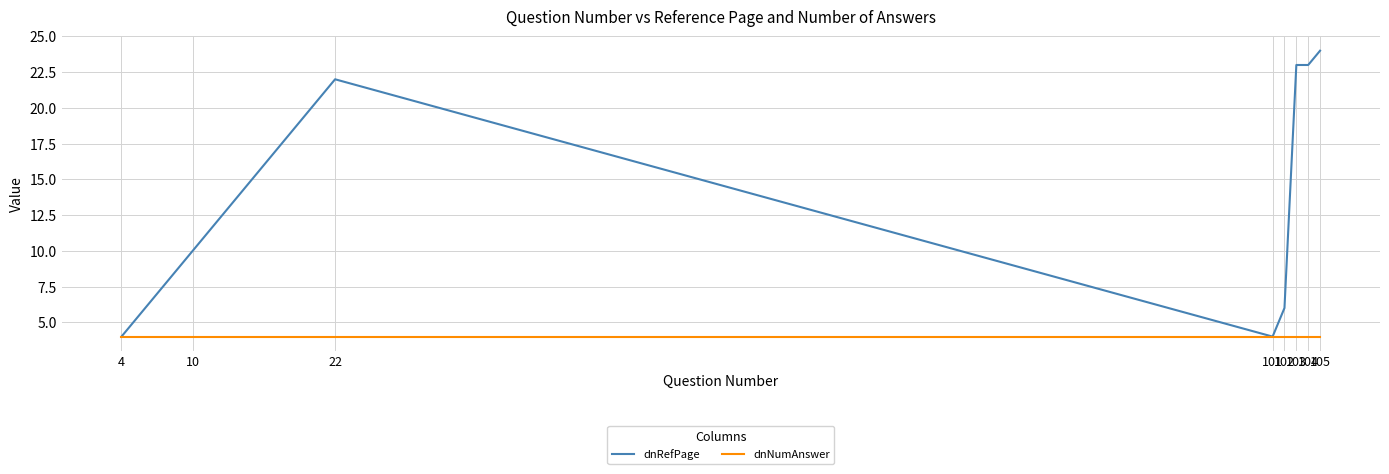

Which series has the widest spread of values?

dnRefPage